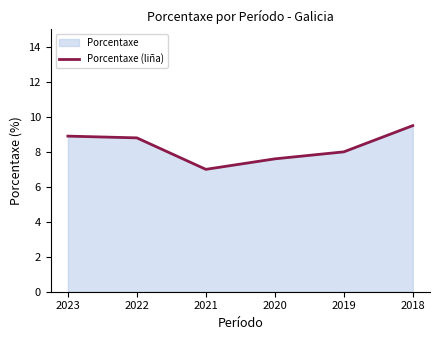

At which label is the value closest to 8?

2019